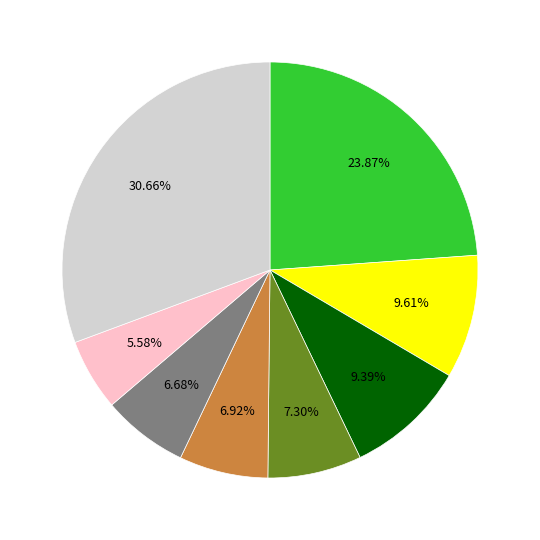

How many segments does this pie chart have?

8